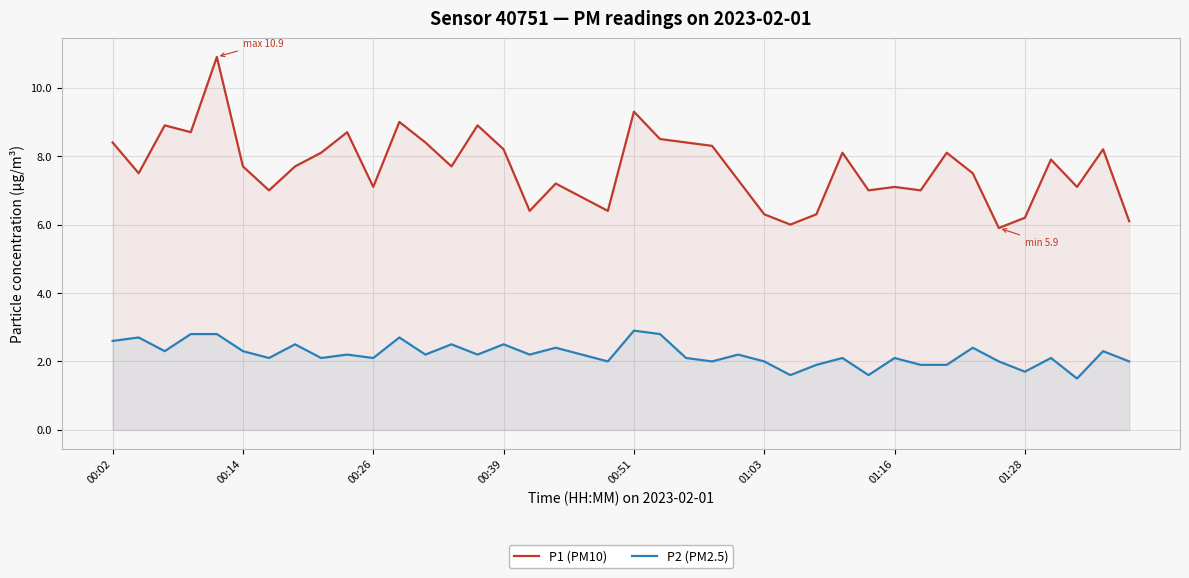

List the series in order of their overall mean, highest first.

P1 (PM10), P2 (PM2.5)